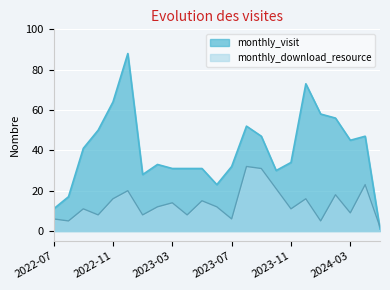

Which series has the largest total across all categories?

monthly_visit